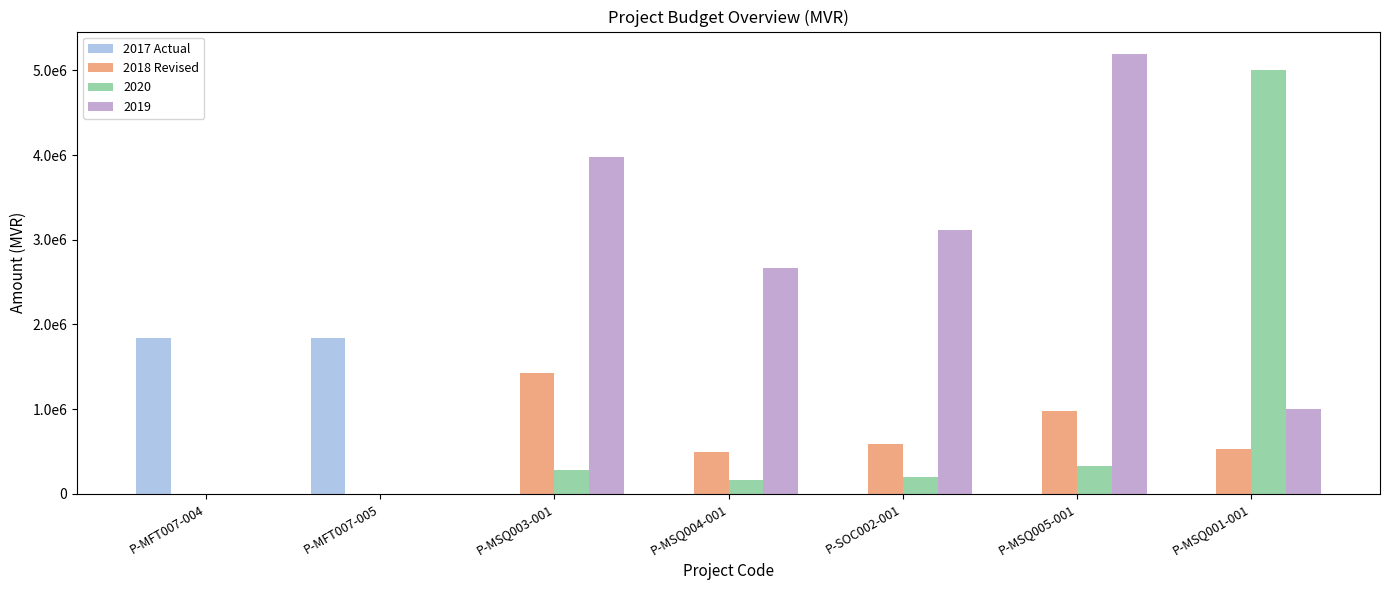

Is the value of 2017 Actual at P-MSQ003-001 greater than the value of 2018 Revised at P-MSQ004-001?

No